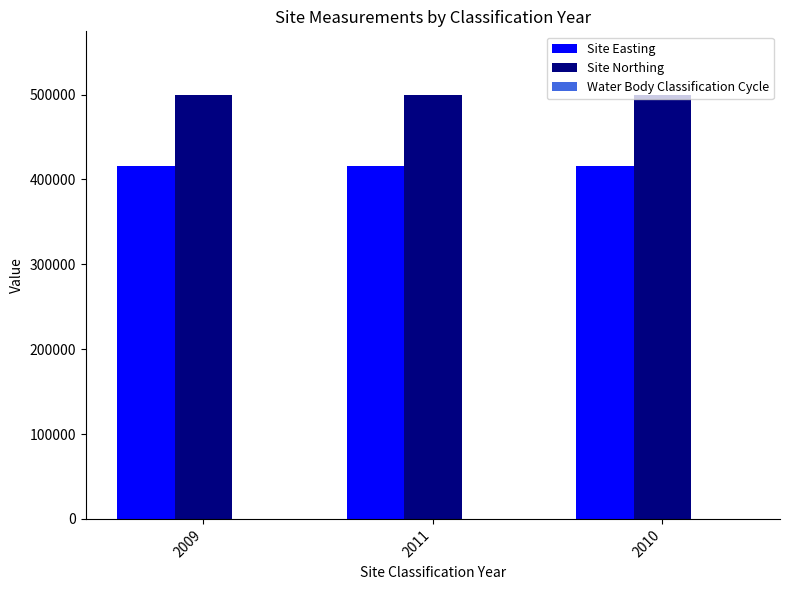

What is the maximum value shown in the chart?

499600